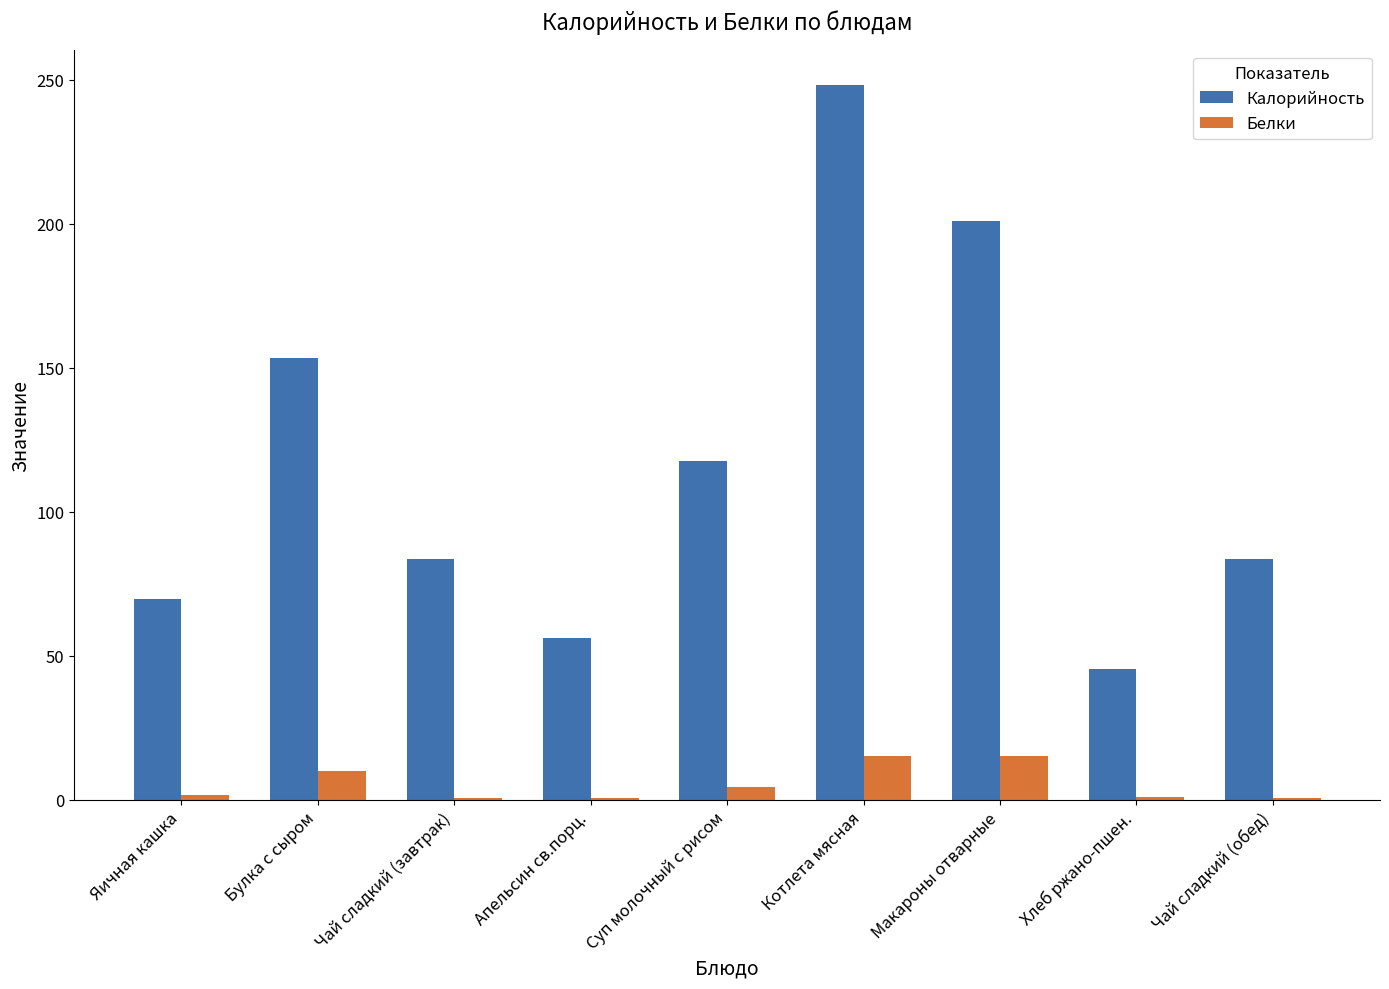

What is the difference between the Калорийность values at Котлета мясная and Суп молочный с рисом?

130.4